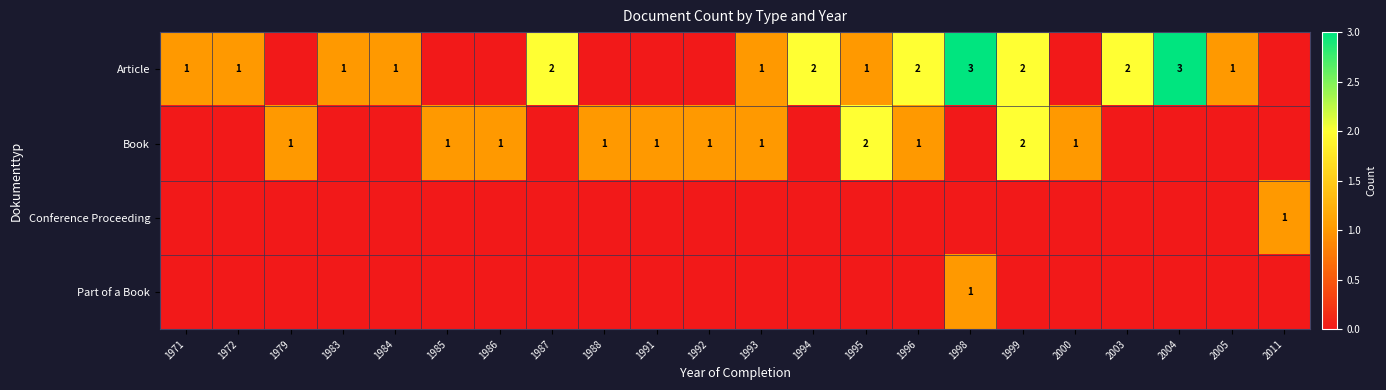

What is the spread (max minus min) of values at 1998?

3